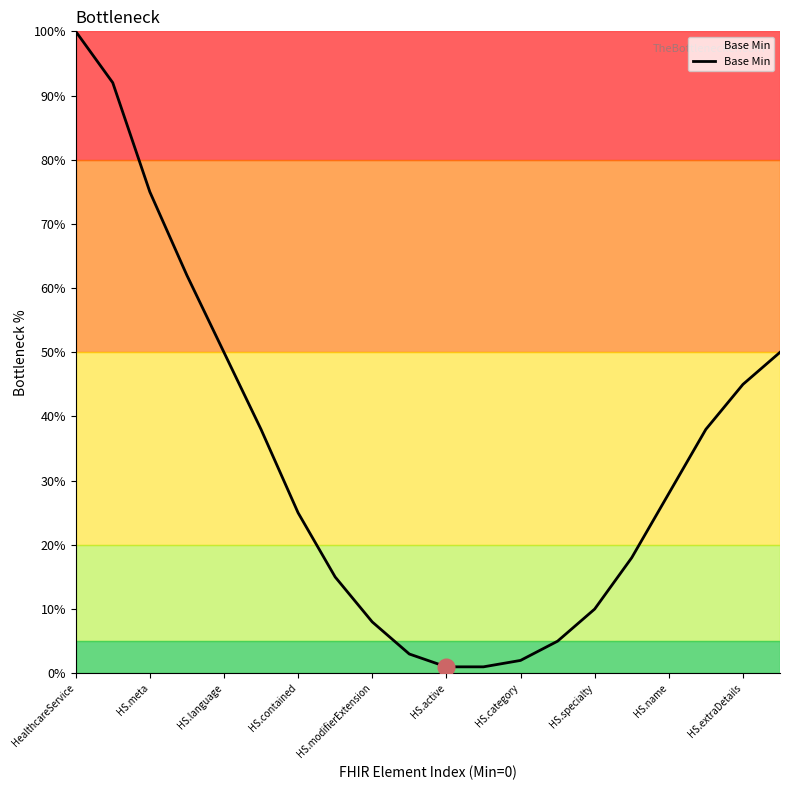

What is the greatest value displayed?

100.0